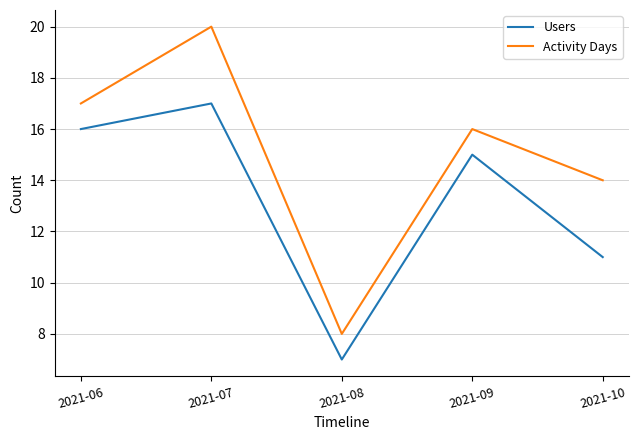

The value of Activity Days at 2021-10 is 20. True or false?

False